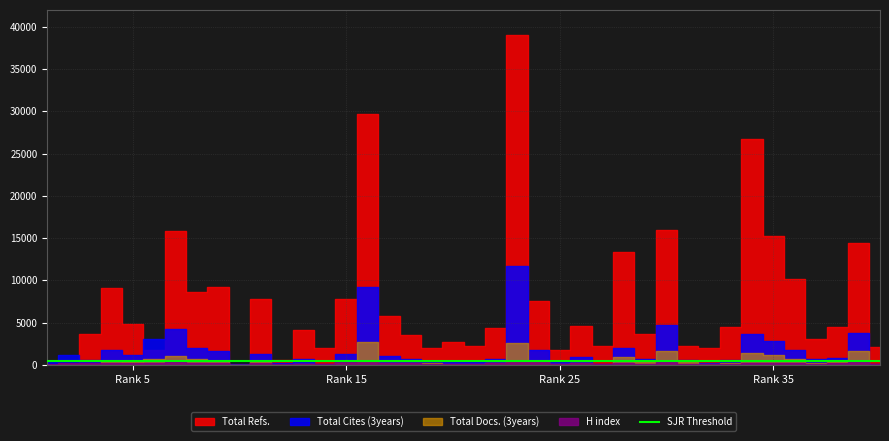

The value of H index at 8 is 249. True or false?

True